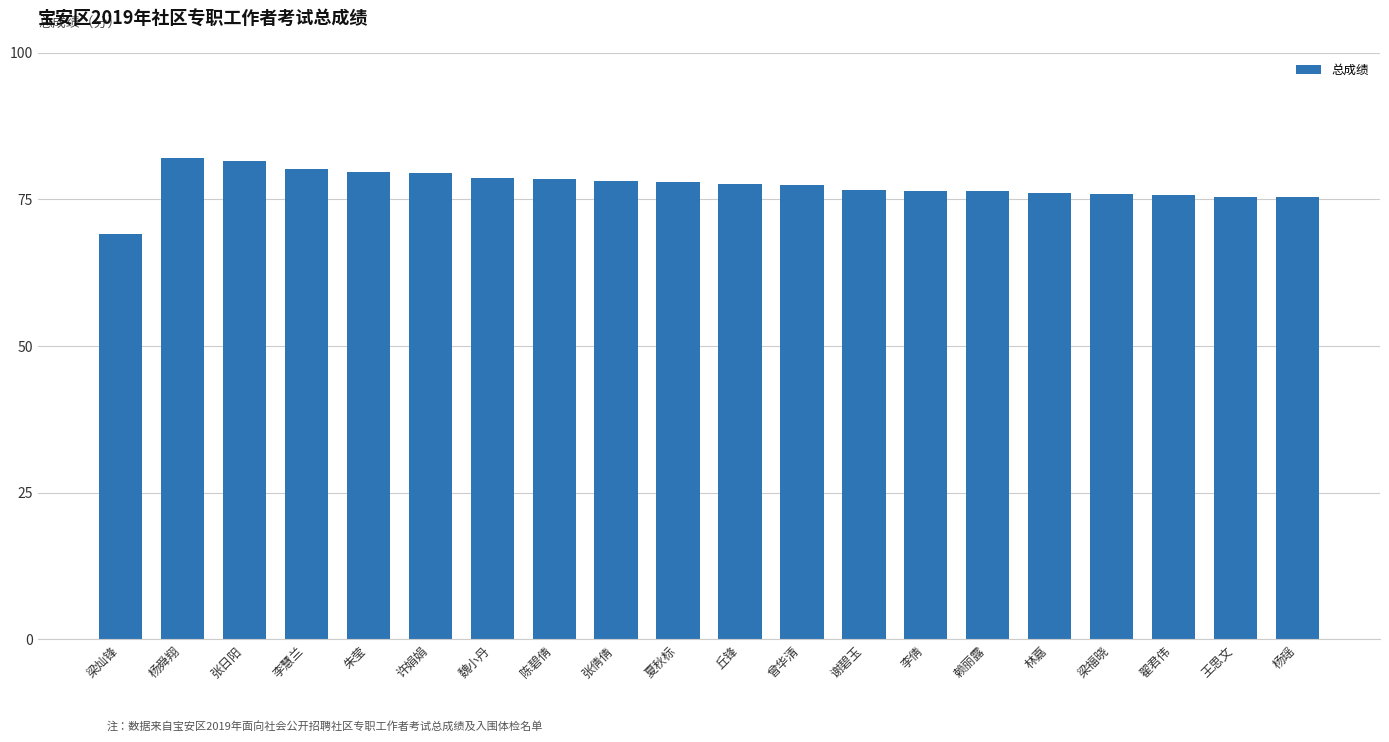

Count the number of categories in the chart.

20